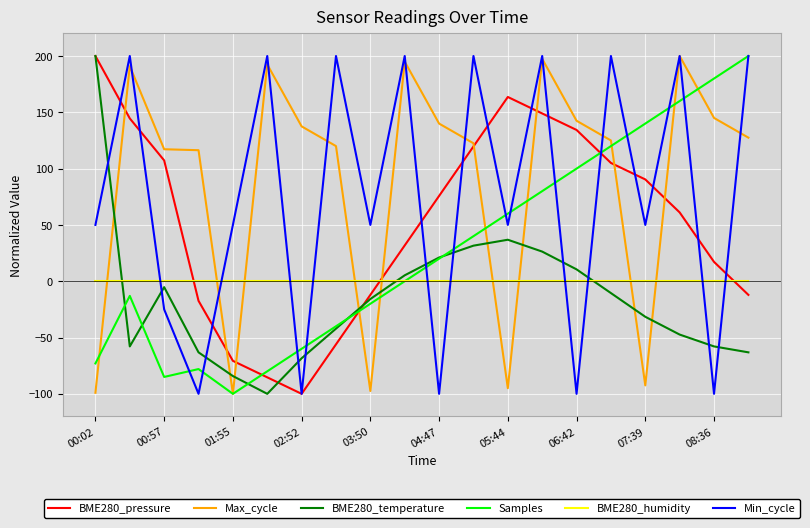

What is the smallest value displayed?

-100.0